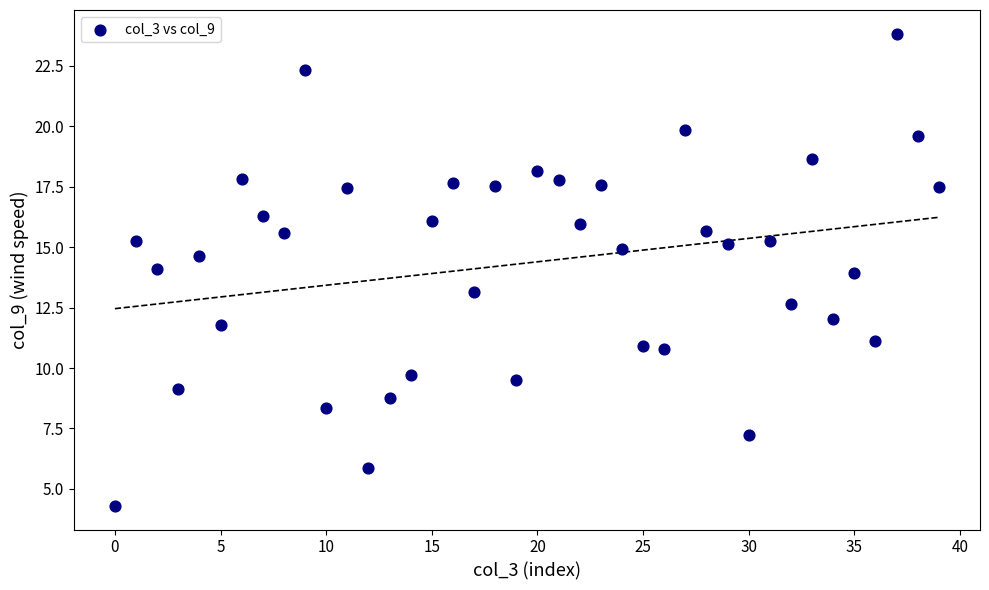

What is the range of Y values (max minus min)?

19.5